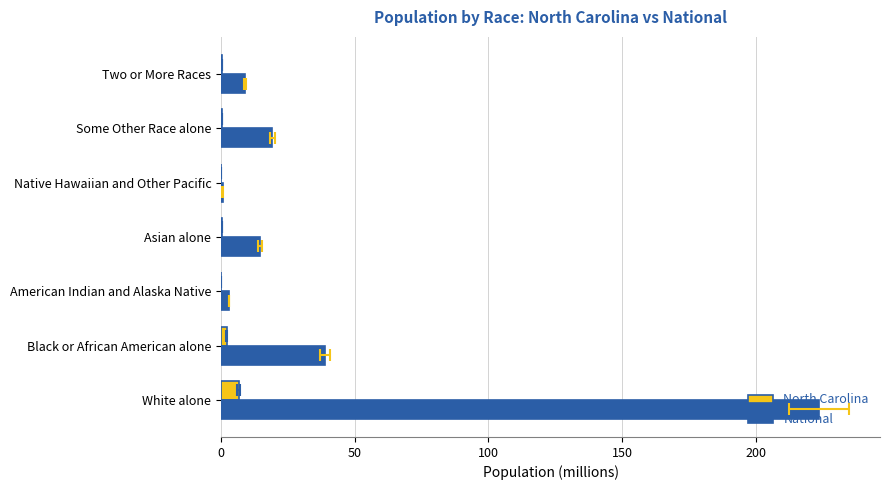

True or false: North Carolina has a value of 0.7 at Some Other Race alone.

False